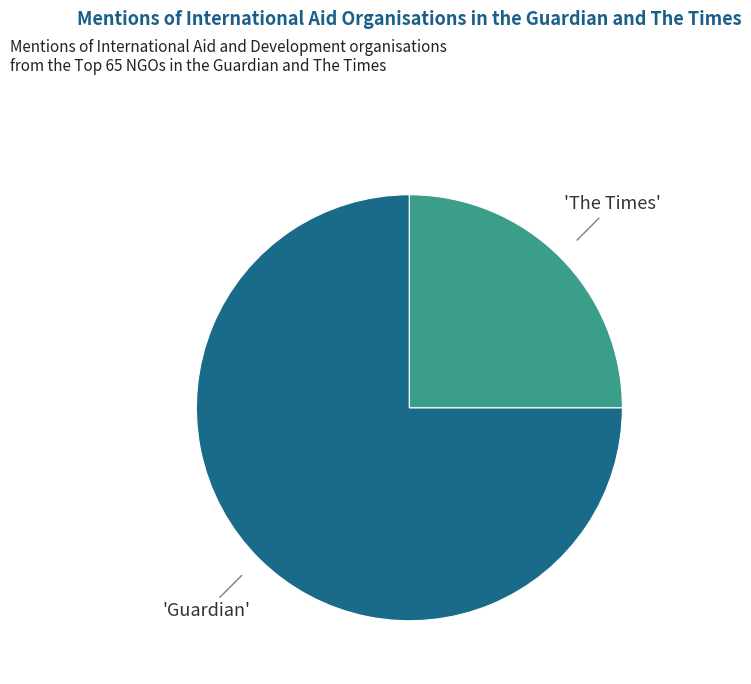

Is there a majority slice in this chart?

Yes